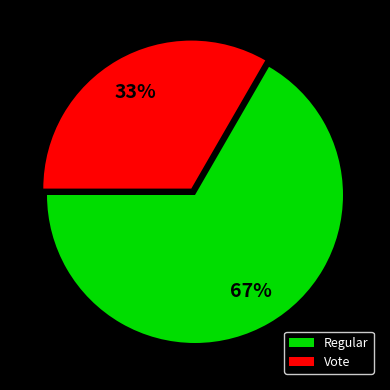

Do Vote and Regular together represent more than half of the pie?

Yes